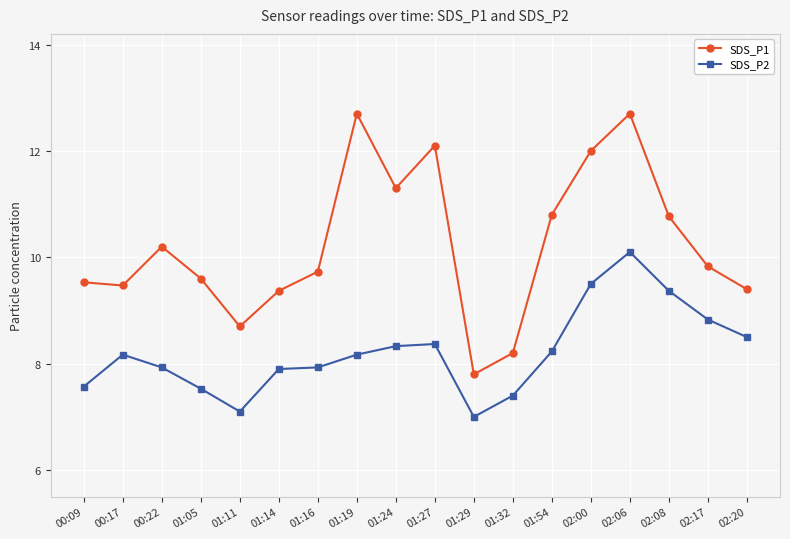

Reading left to right, transcribe all the data shown in this chart.

SDS_P1: 9.5	9.5	10.2	9.6	8.7	9.4	9.7	12.7	11.3	12.1	7.8	8.2	10.8	12.0	12.7	10.8	9.8	9.4
SDS_P2: 7.6	8.2	7.9	7.5	7.1	7.9	7.9	8.2	8.3	8.4	7.0	7.4	8.2	9.5	10.1	9.4	8.8	8.5